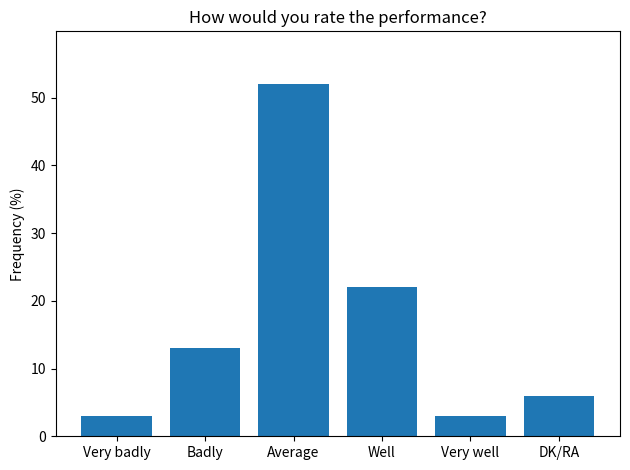

How many distinct data groups are displayed?

1